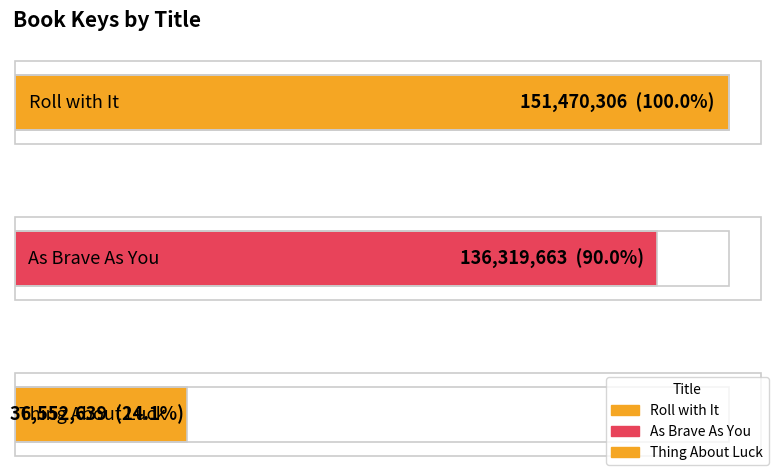

Reading left to right, transcribe all the data shown in this chart.

151470306	136319663	36552639